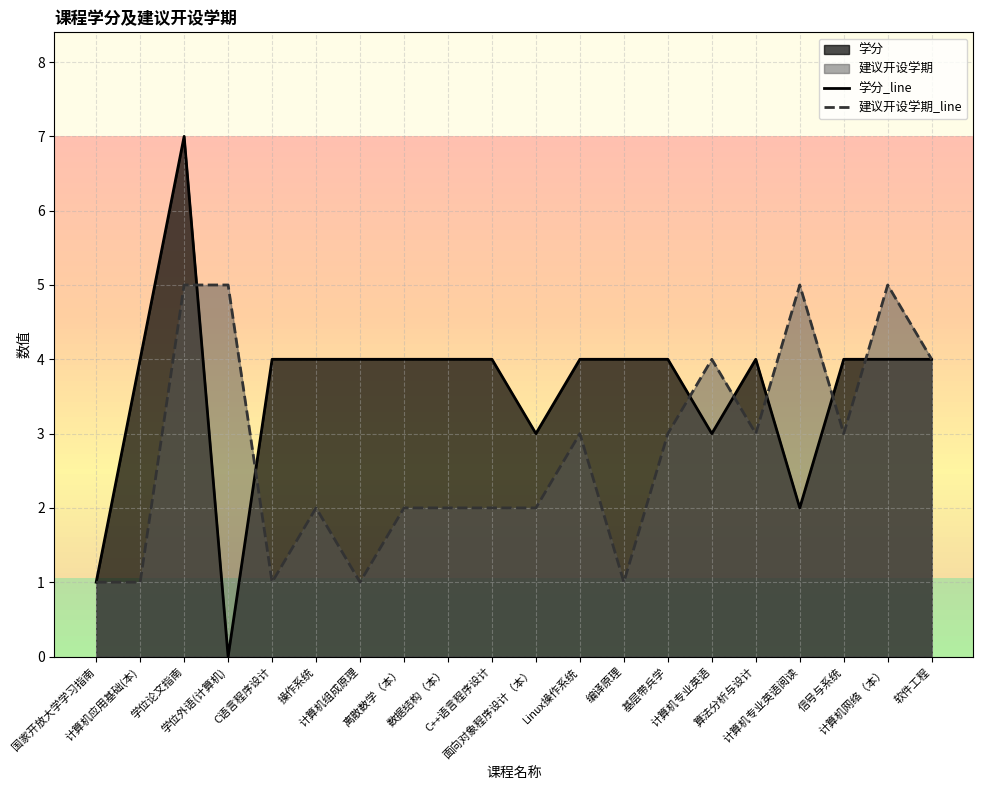

What is the label of the 10th point from the left?

C++语言程序设计